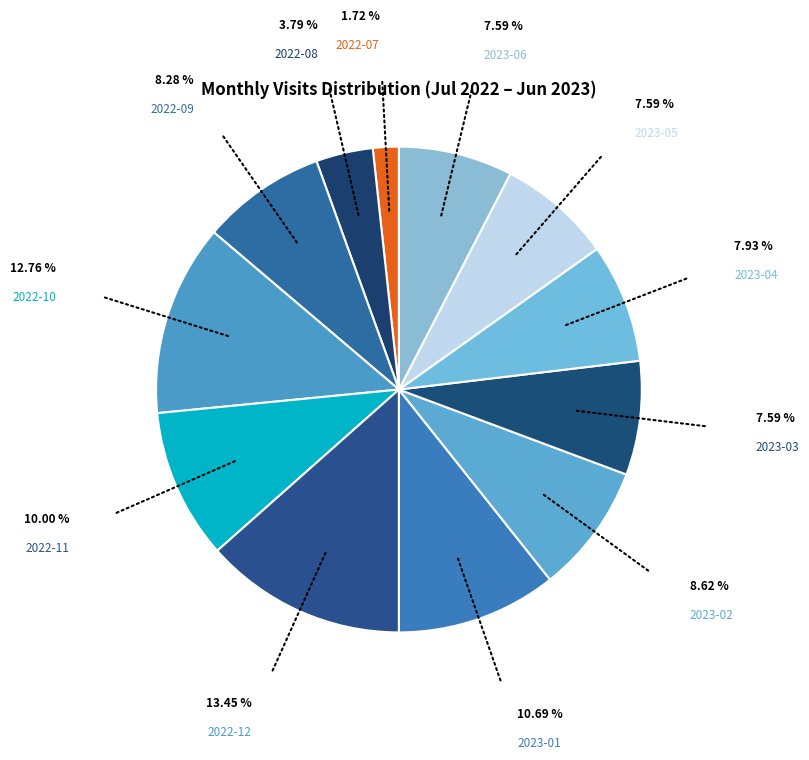

Count the number of slices in the pie.

12